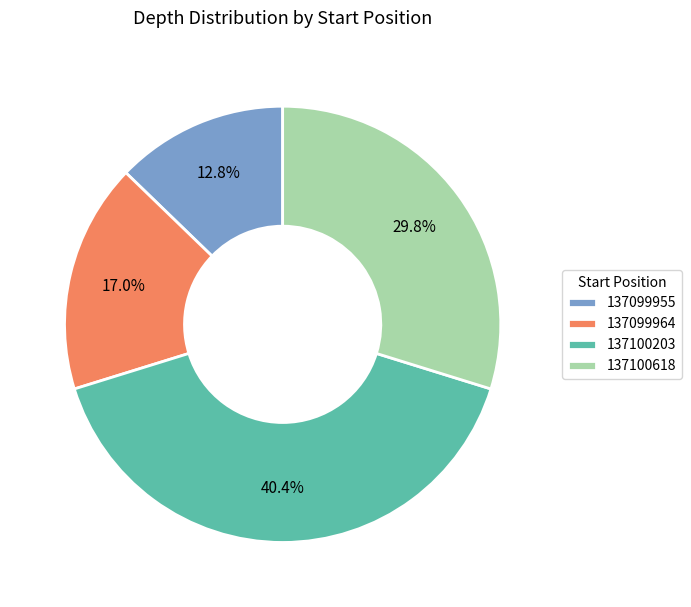

To the nearest percent, what portion does 137099964 represent?

17%